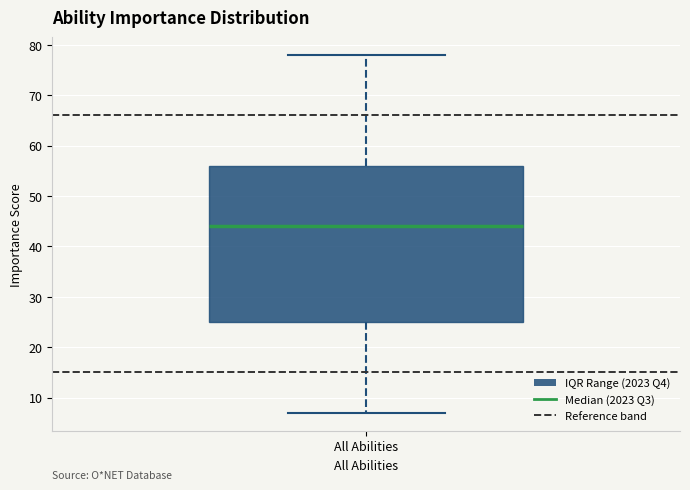

Read this box plot against the y-axis: the position of the median line, the range covered by the box, and the ends of both whiskers. The values are not printed on the chart, so give them approximately, as read against the axis.

median 44, box 25 to 56, whiskers 7 to 78